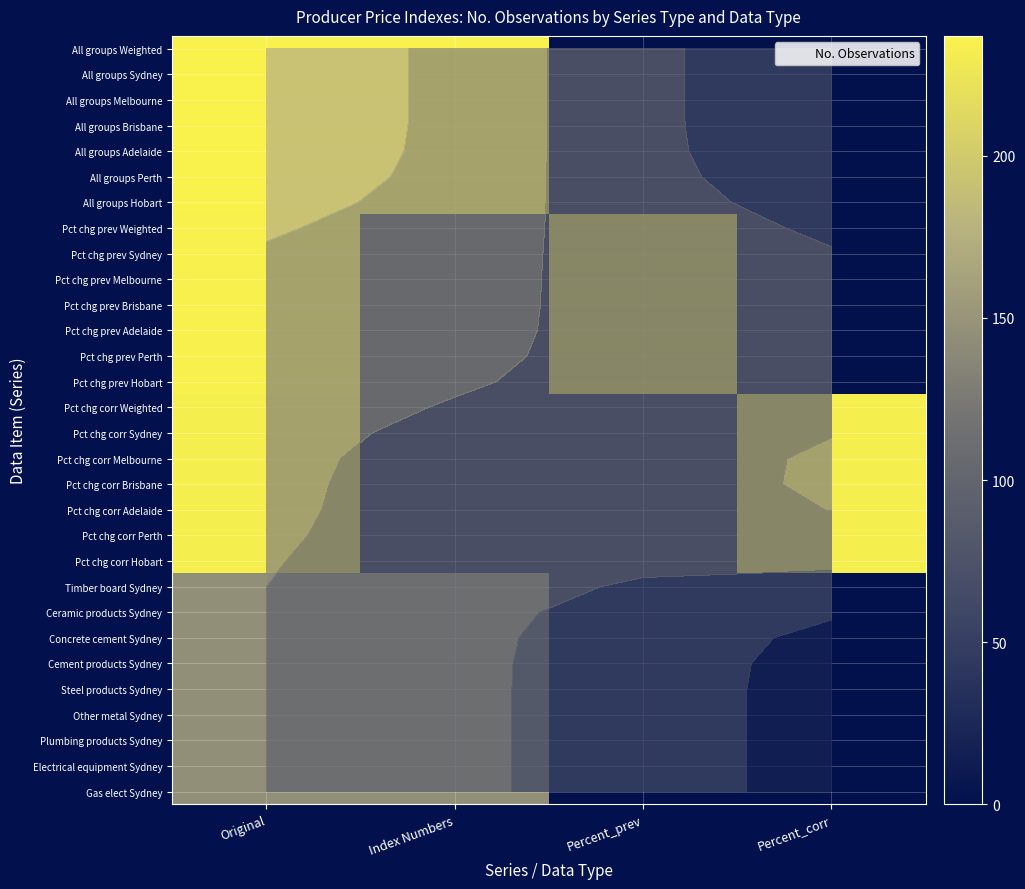

Count the number of categories in the chart.

4